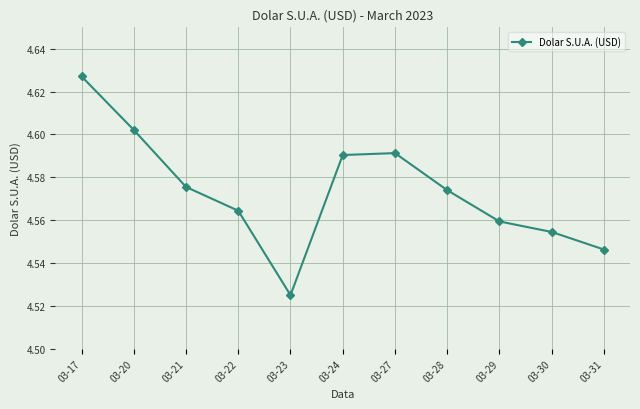

How many categories are shown in the chart?

11